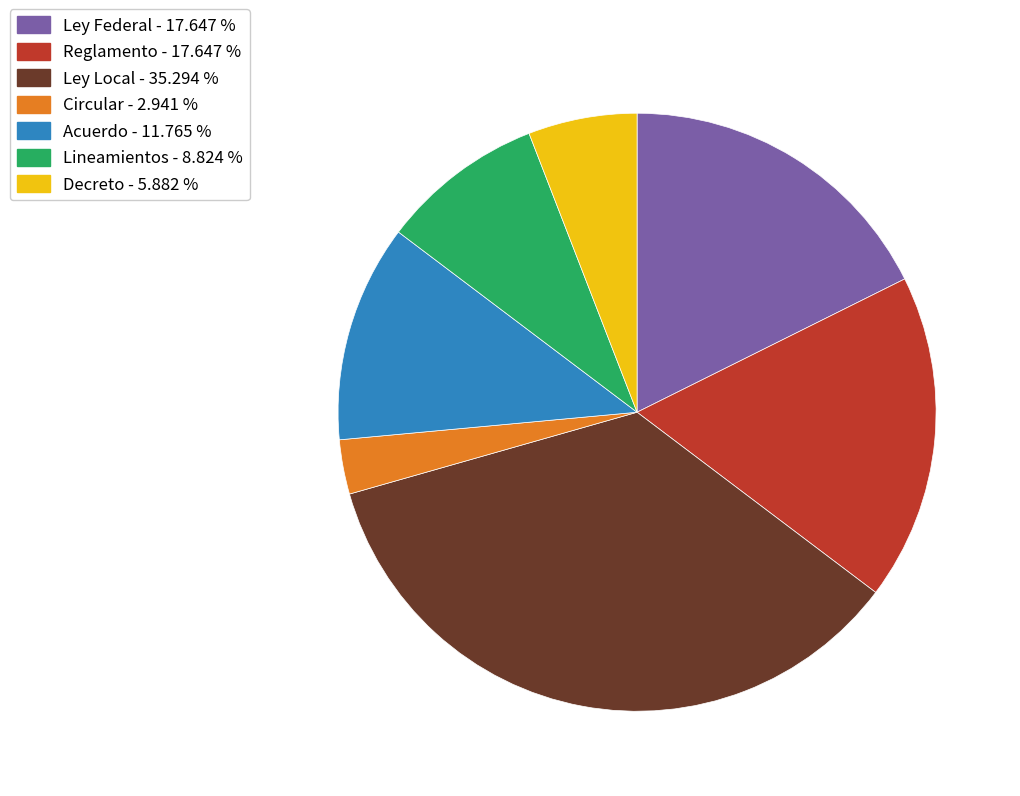

Does Acuerdo represent more than half of the total?

No